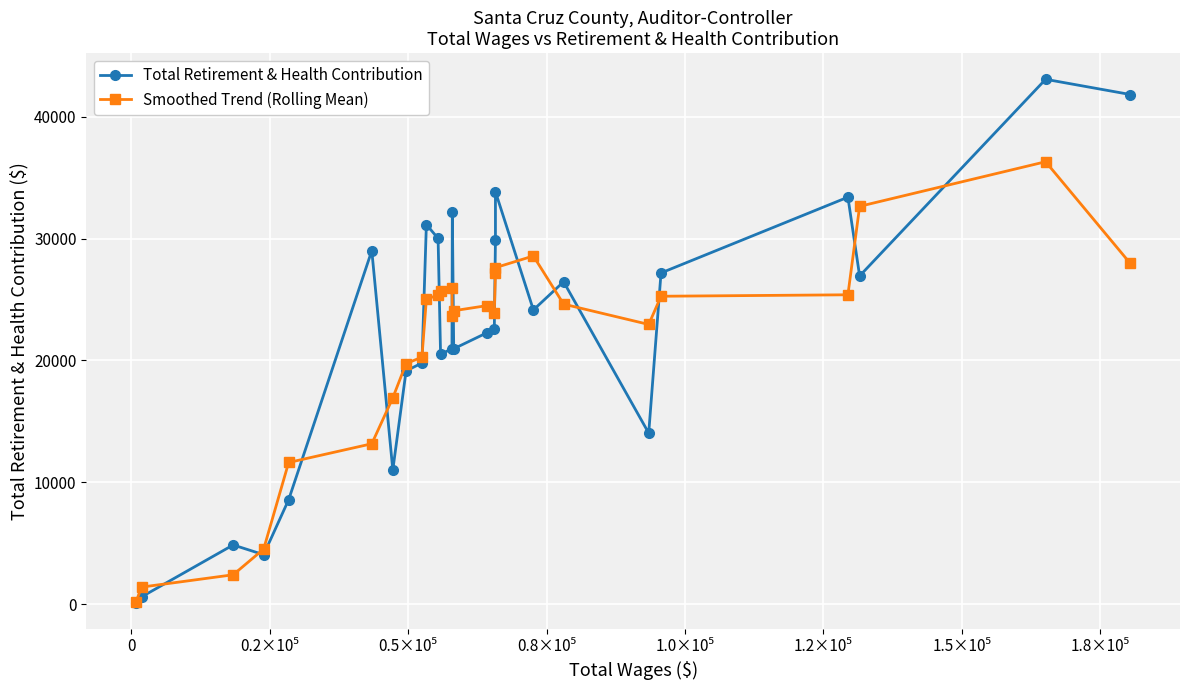

What are all the series names shown in the legend?

Total Retirement & Health Contribution, Smoothed Trend (Rolling Mean)